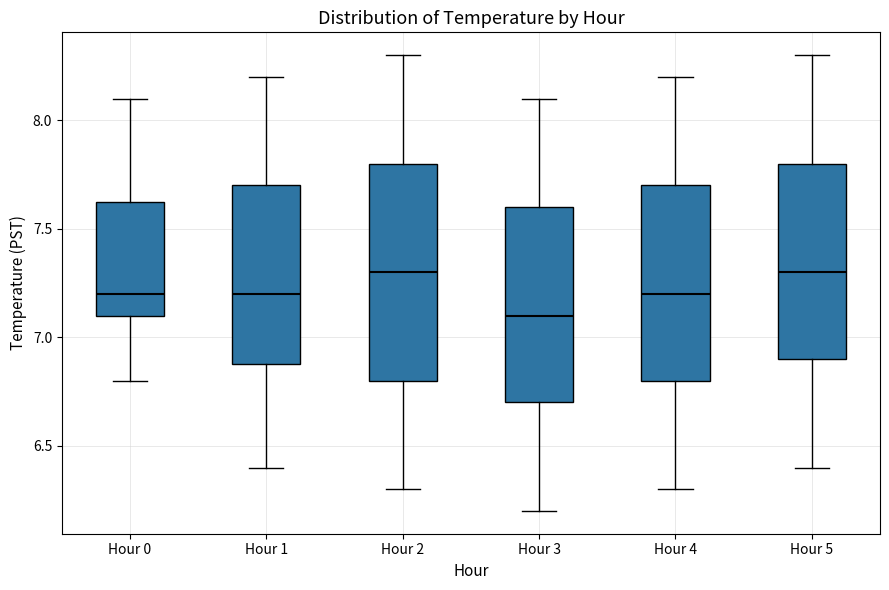

Reading left to right, transcribe this box plot: for each box, give where its median line is, the range the box spans, and where its two whiskers end, as read against the y-axis. The values are not printed on the chart, so give them approximately, as read against the axis.

Hour 0: median 7.20, box 7.10 to 7.65, whiskers 6.80 to 8.10
Hour 1: median 7.20, box 6.90 to 7.70, whiskers 6.40 to 8.20
Hour 2: median 7.30, box 6.80 to 7.80, whiskers 6.30 to 8.30
Hour 3: median 7.10, box 6.70 to 7.60, whiskers 6.20 to 8.10
Hour 4: median 7.20, box 6.80 to 7.70, whiskers 6.30 to 8.20
Hour 5: median 7.30, box 6.90 to 7.80, whiskers 6.40 to 8.30